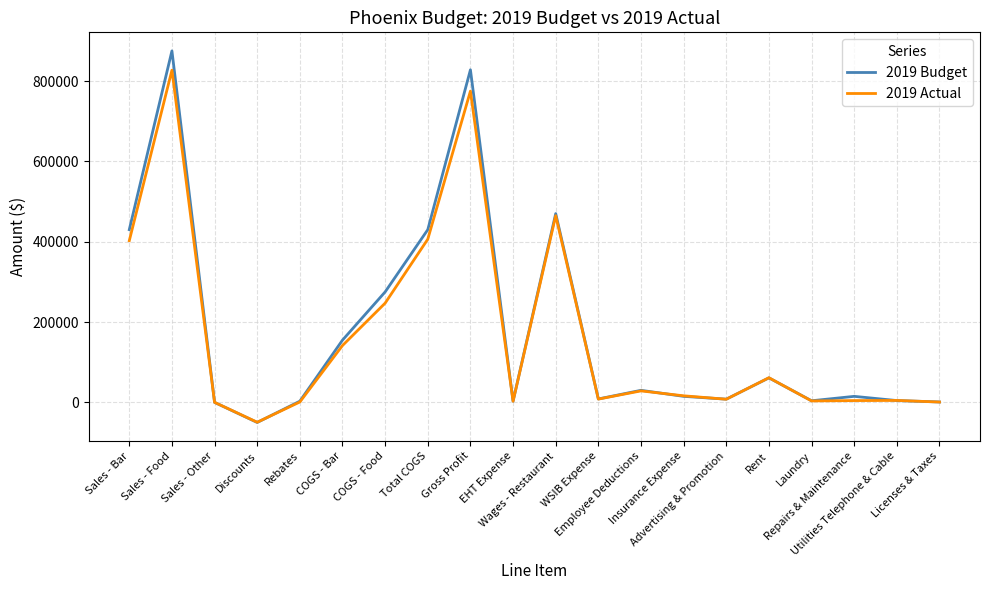

Is it true that 2019 Budget equals 95705 at Rent?

False